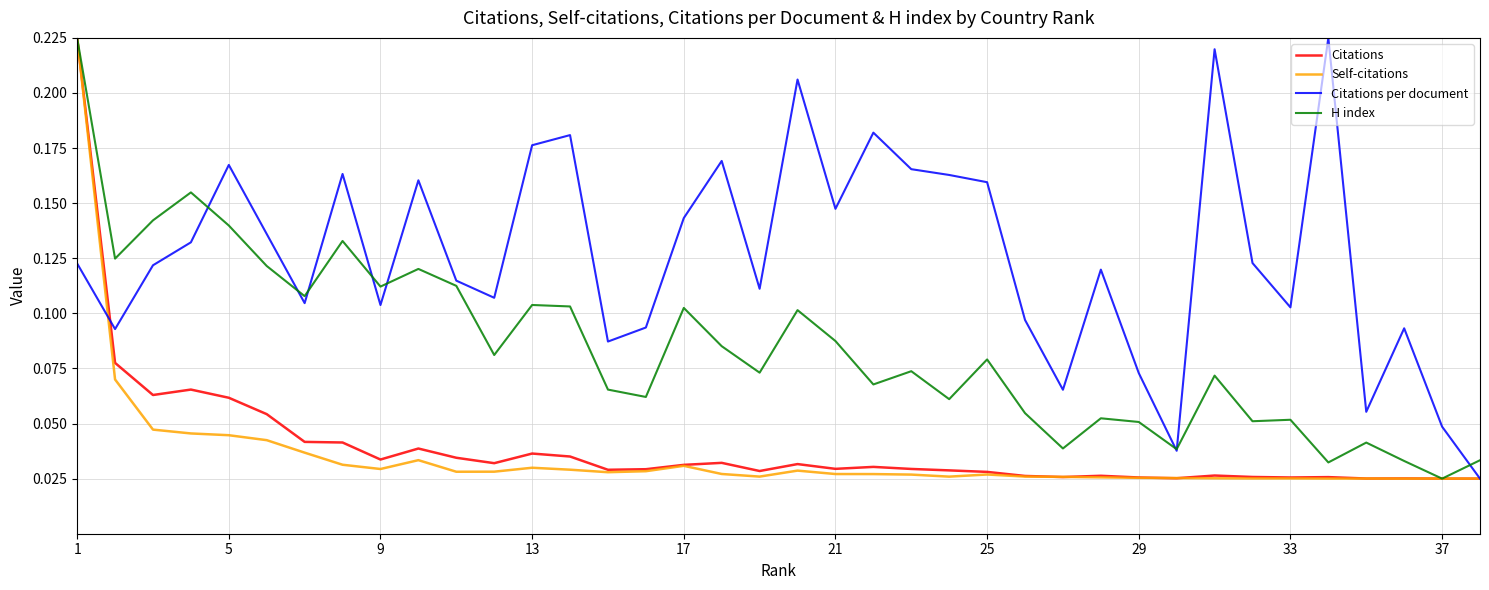

In Citations, how many points are lower than both neighbors (excluding endpoints)?

10